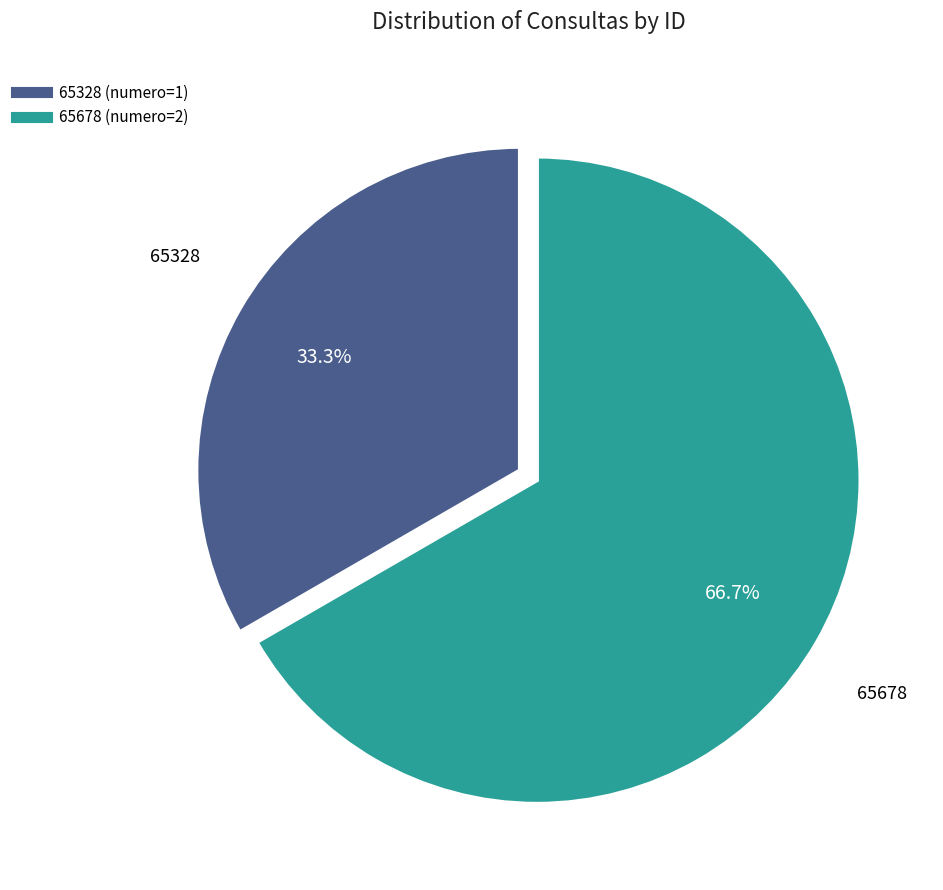

Approximately how many times larger is the value at 65678 compared to 65328?

2.0